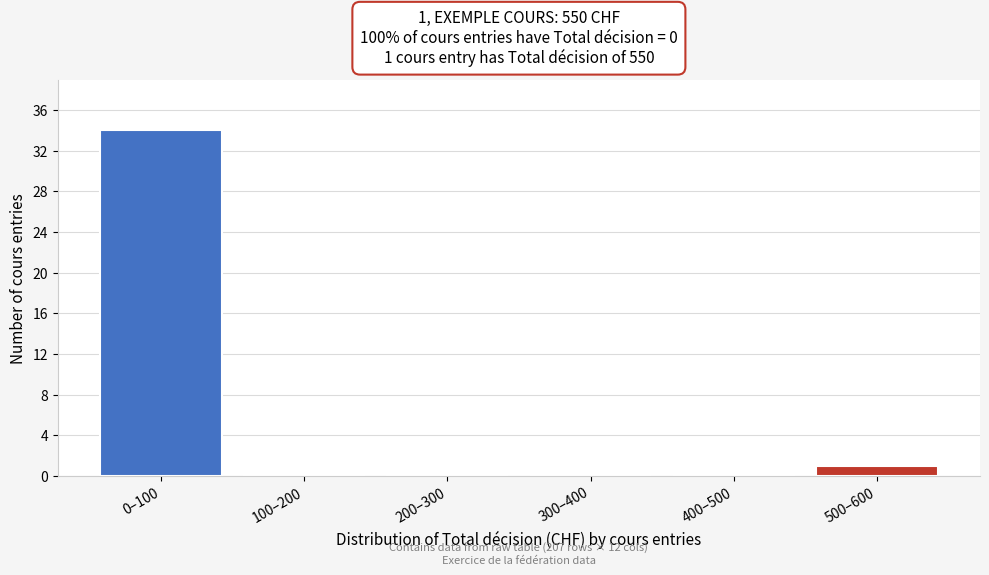

Reading left to right, extract all data points from this chart.

0–100=34	100–200=0	200–300=0	300–400=0	400–500=0	500–600=1